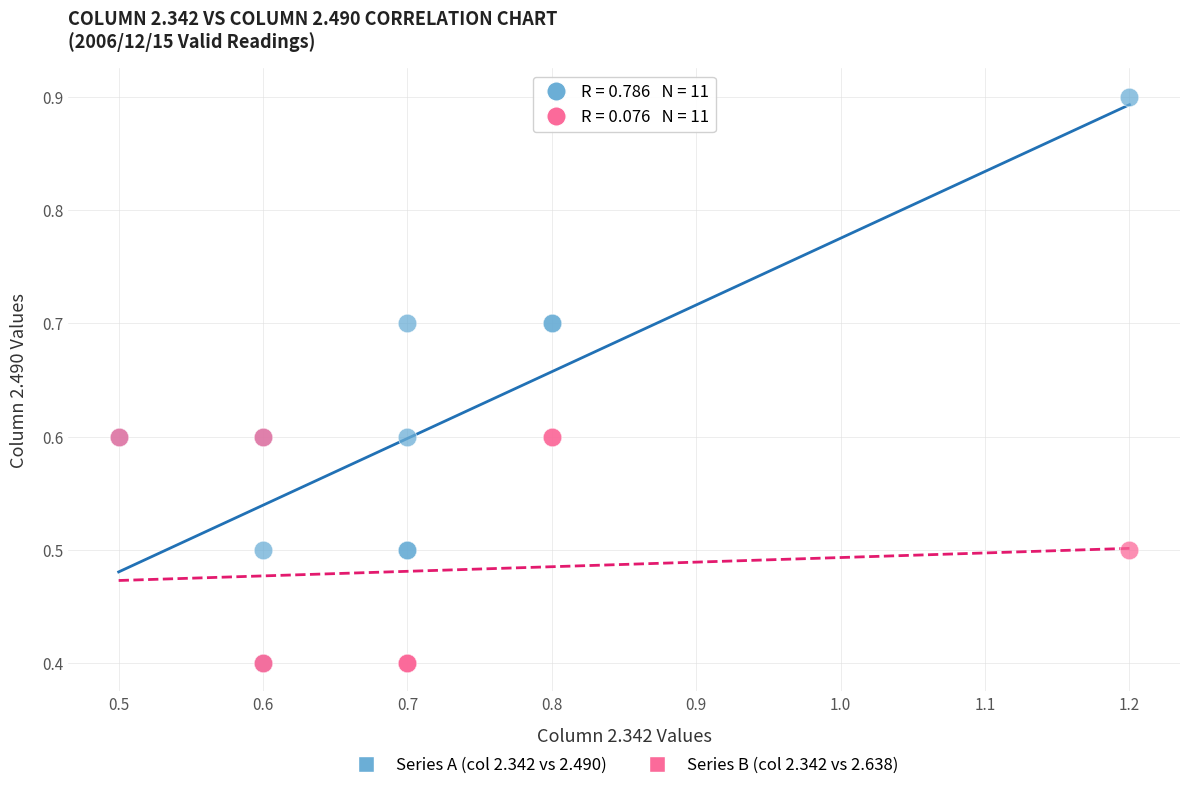

What are all the series names shown in the legend?

Series A (col 2.342 vs 2.490), Series B (col 2.342 vs 2.638)